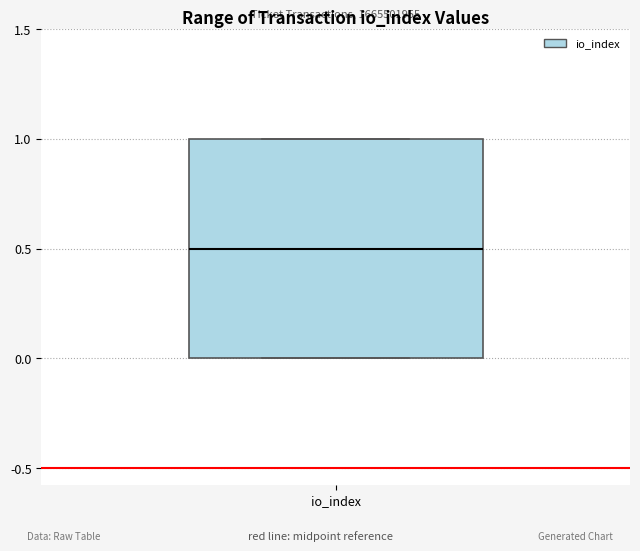

Transcribe this box plot: give where the median line is, the range the box spans, and where the two whiskers end, as read against the y-axis. The values are not printed on the chart, so give them approximately, as read against the axis.

median 0.5, box 0.0 to 1.0, whiskers 0.0 to 1.0